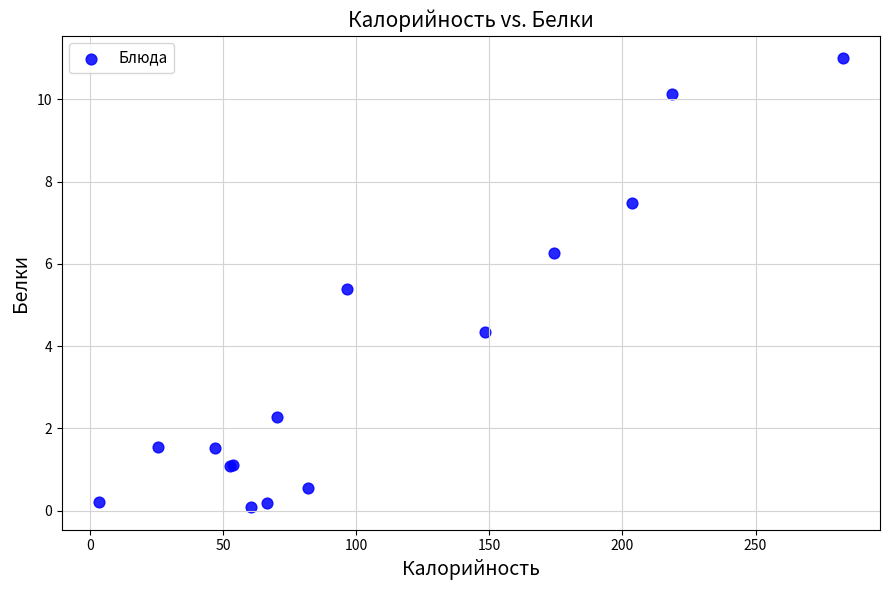

What Y value in the scatter plot is closest to 5?

5.4